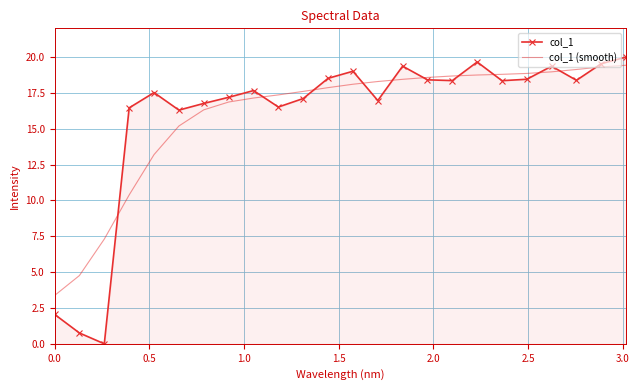

What is the maximum value shown in the chart?

20.0